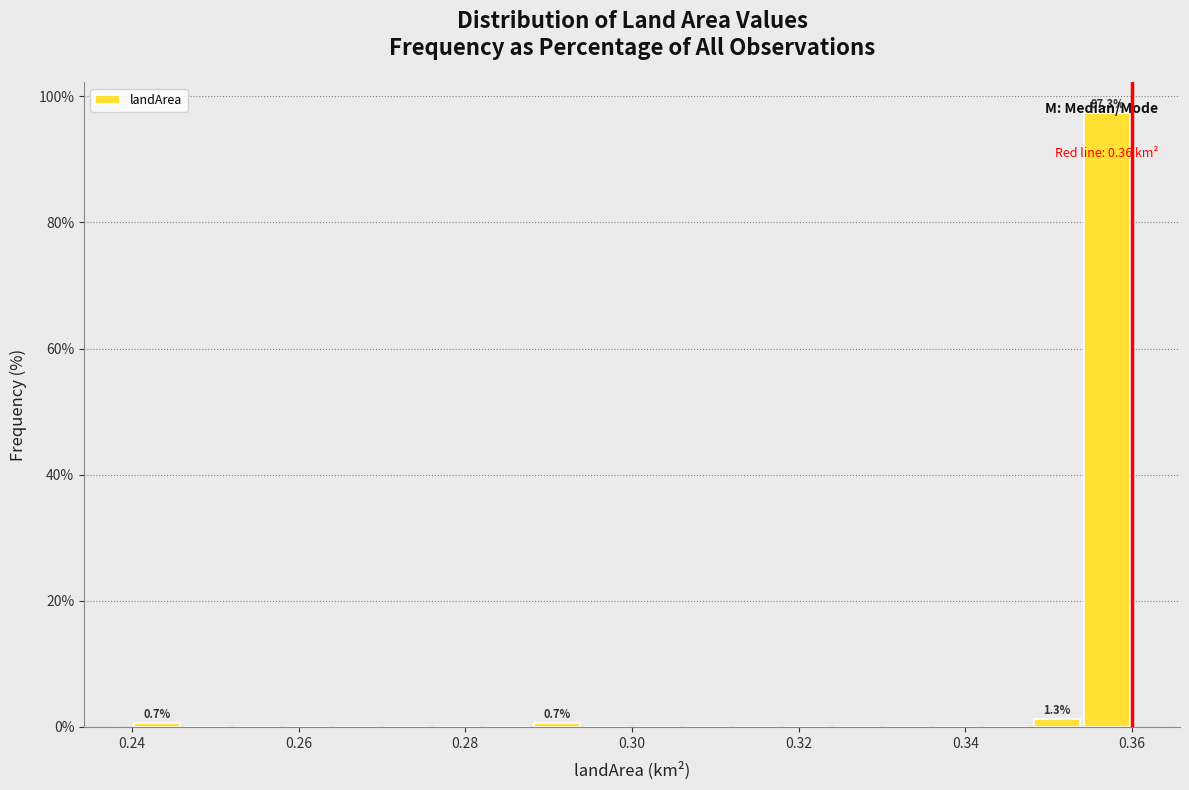

Around what value on the x-axis is the tallest bar? Give the approximate position of its centre, as read against the axis.

0.358